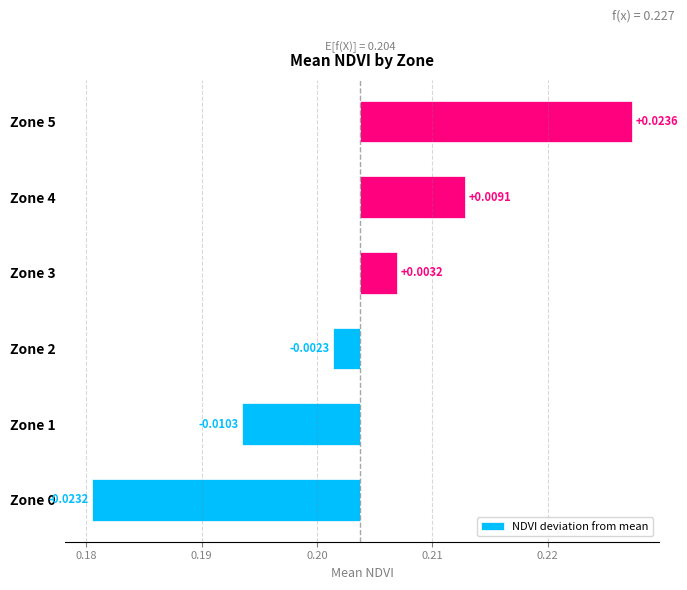

How many data points are less than 0?

3